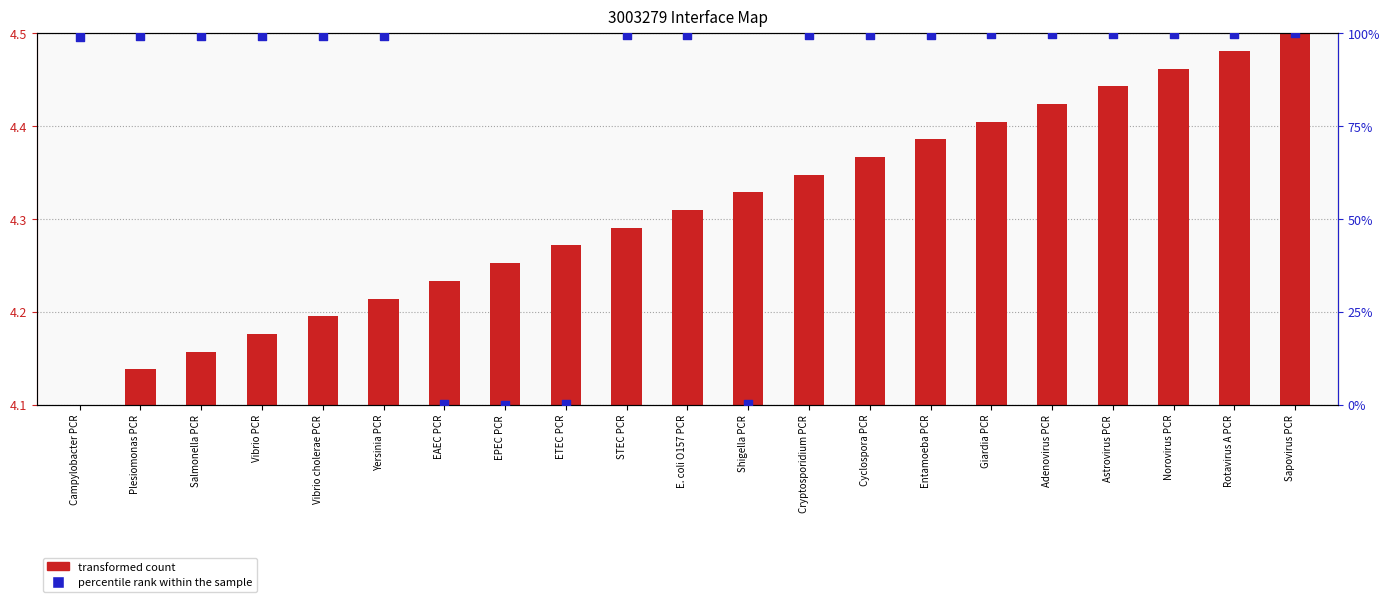

Which series has the largest total across all categories?

percentile rank within the sample